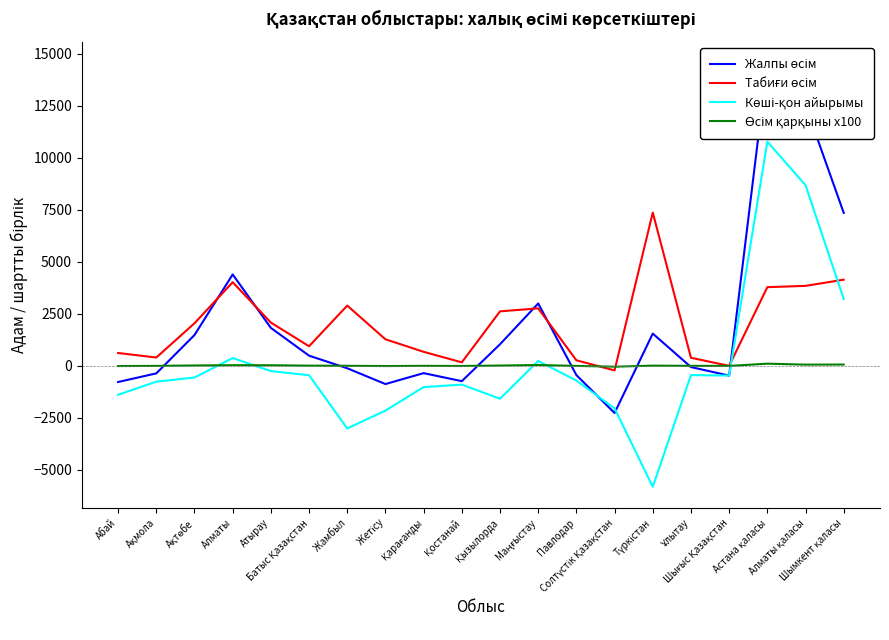

What is the sum of all Табиғи өсім values?

40045.0